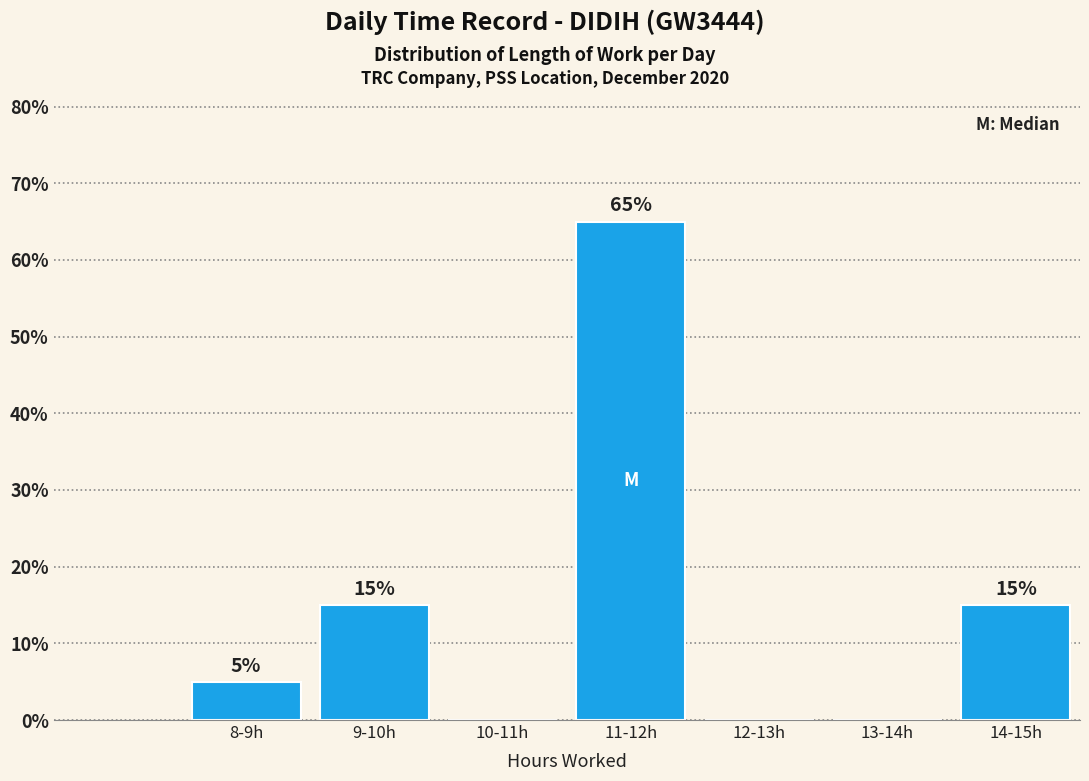

Reading right to left, what are all the values shown in this chart?

14-15h=15	13-14h=0	12-13h=0	11-12h=65	10-11h=0	9-10h=15	8-9h=5